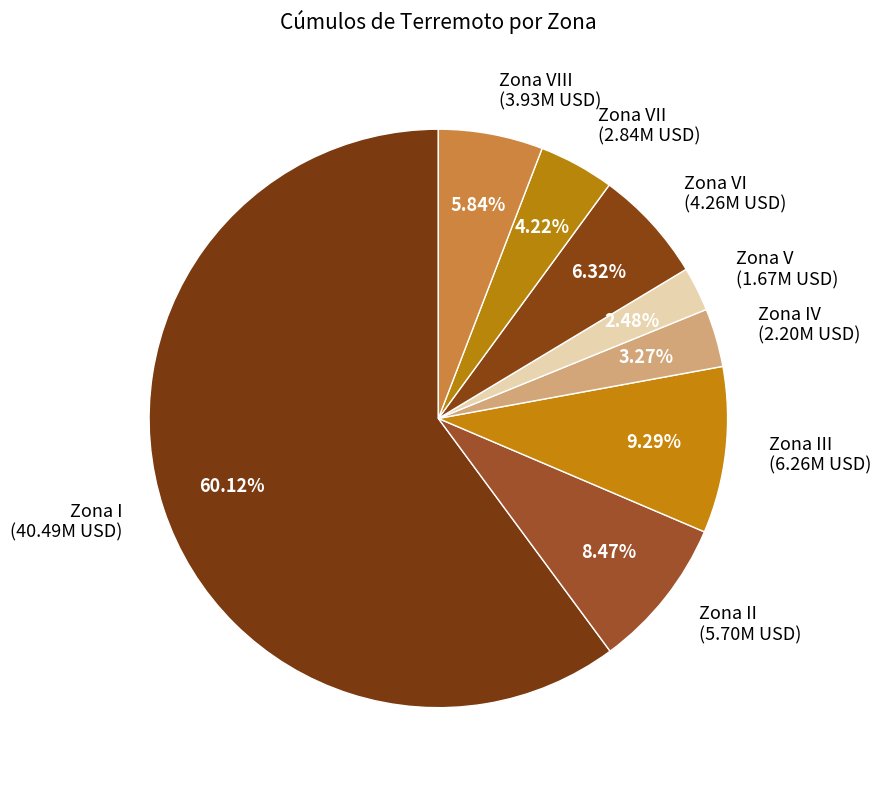

How many segments does this pie chart have?

8